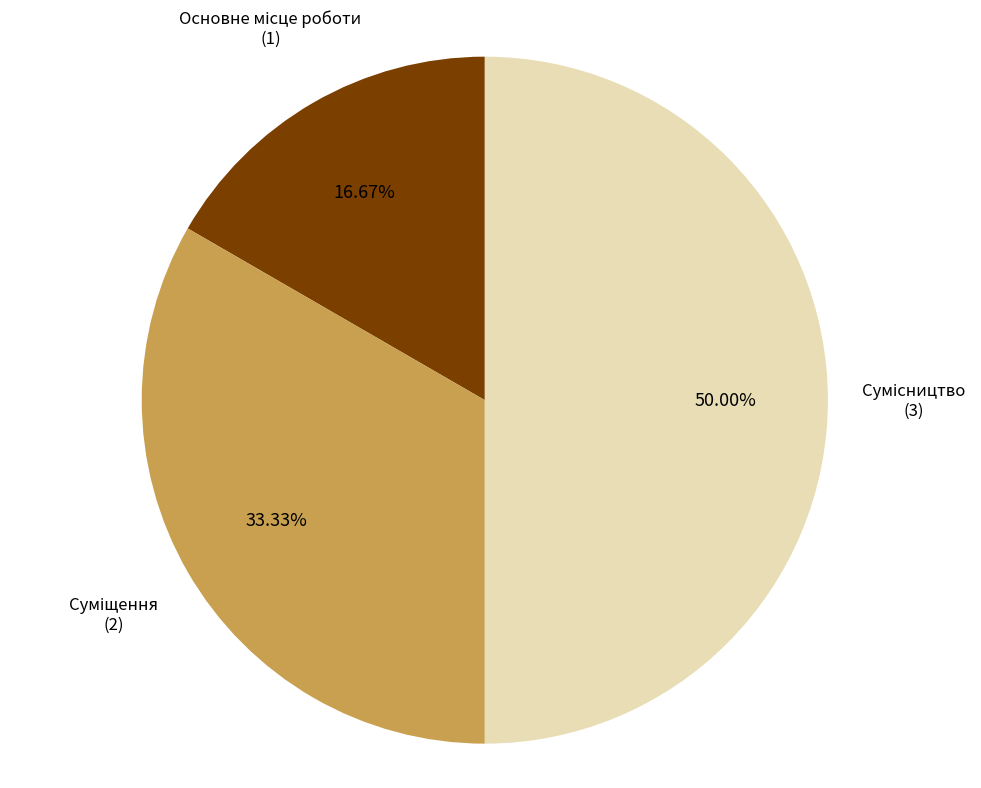

Count the number of slices in the pie.

3